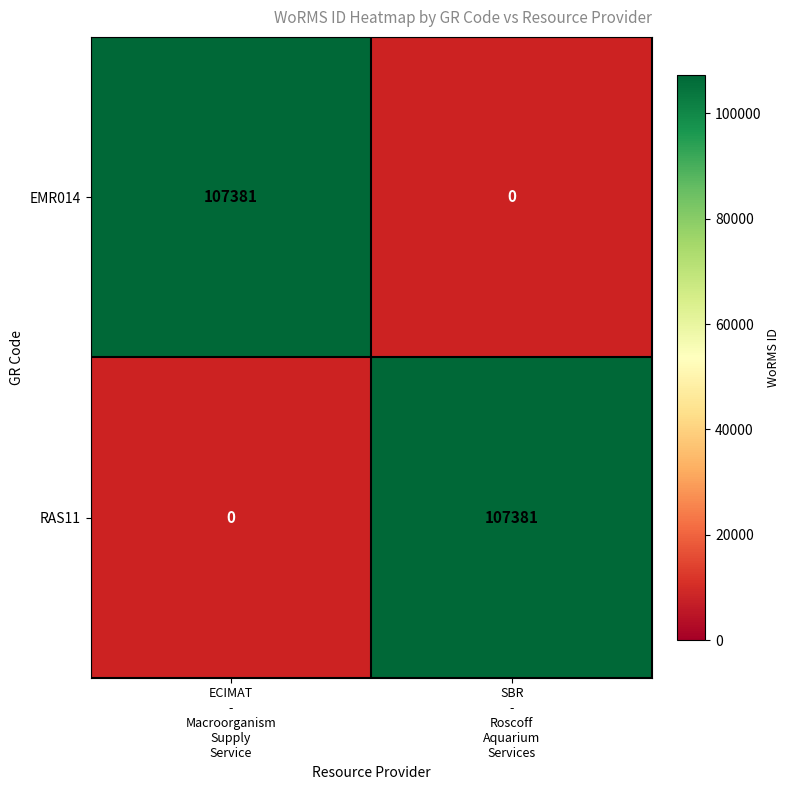

How many data points does each series have?

2